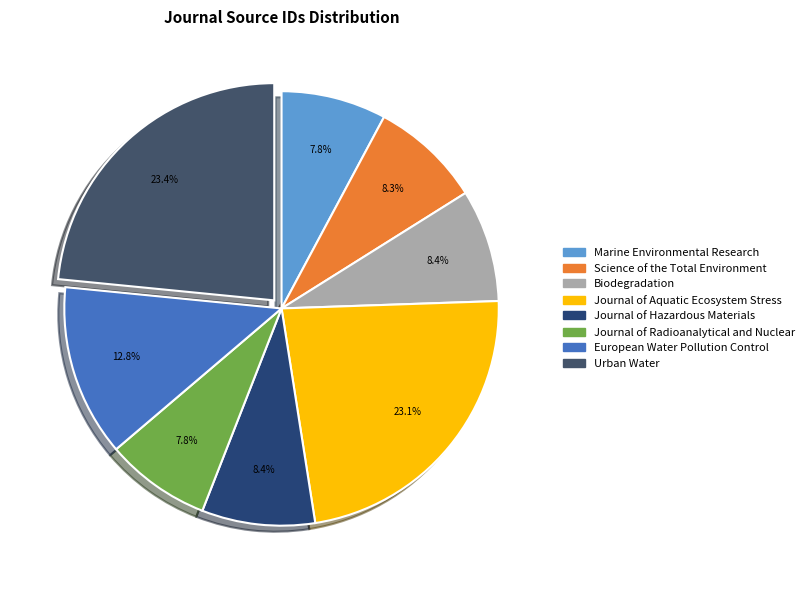

Is European Water Pollution Control the majority of the pie?

No